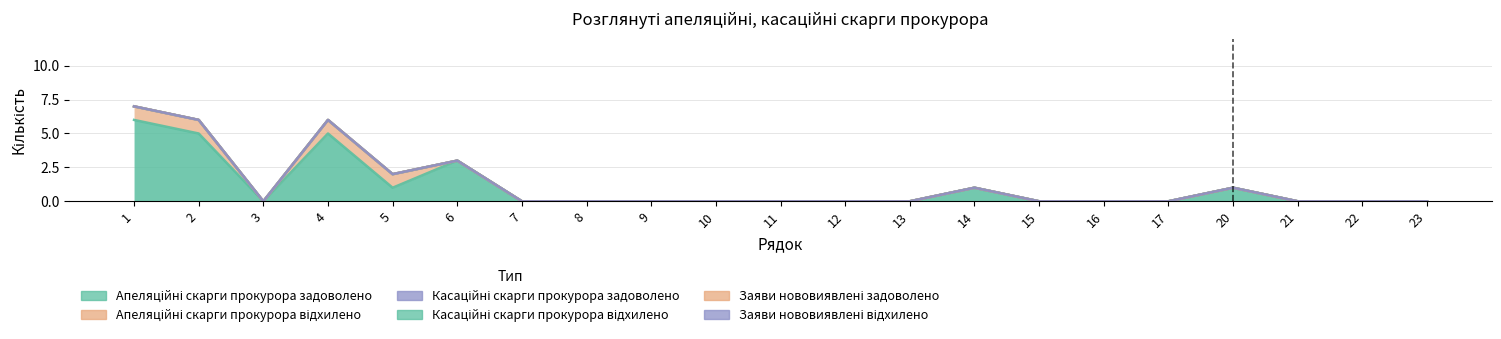

How many series are shown in this chart?

6